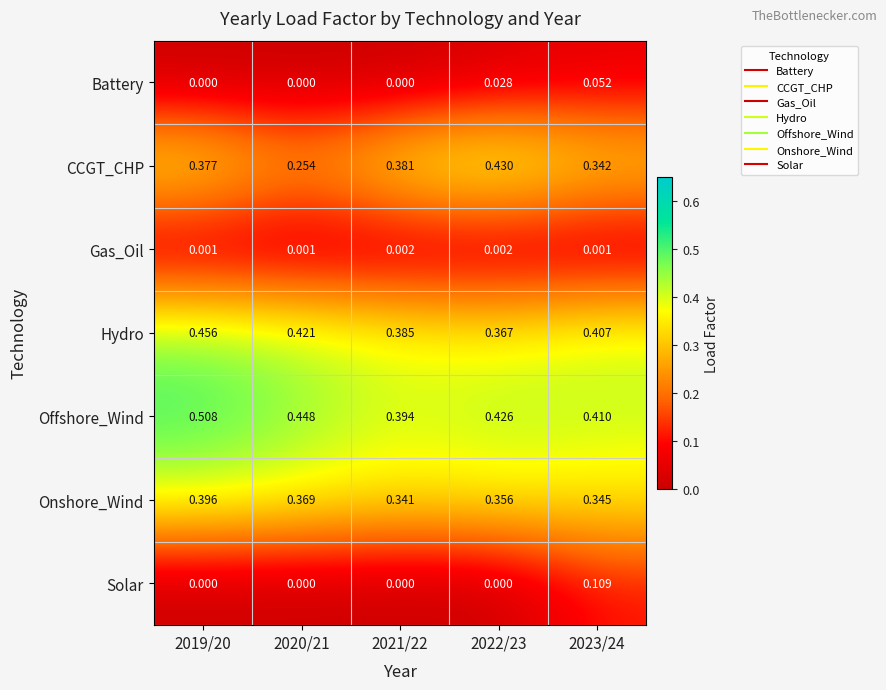

Between 2021/22 and 2022/23, which series saw the biggest shift?

CCGT_CHP